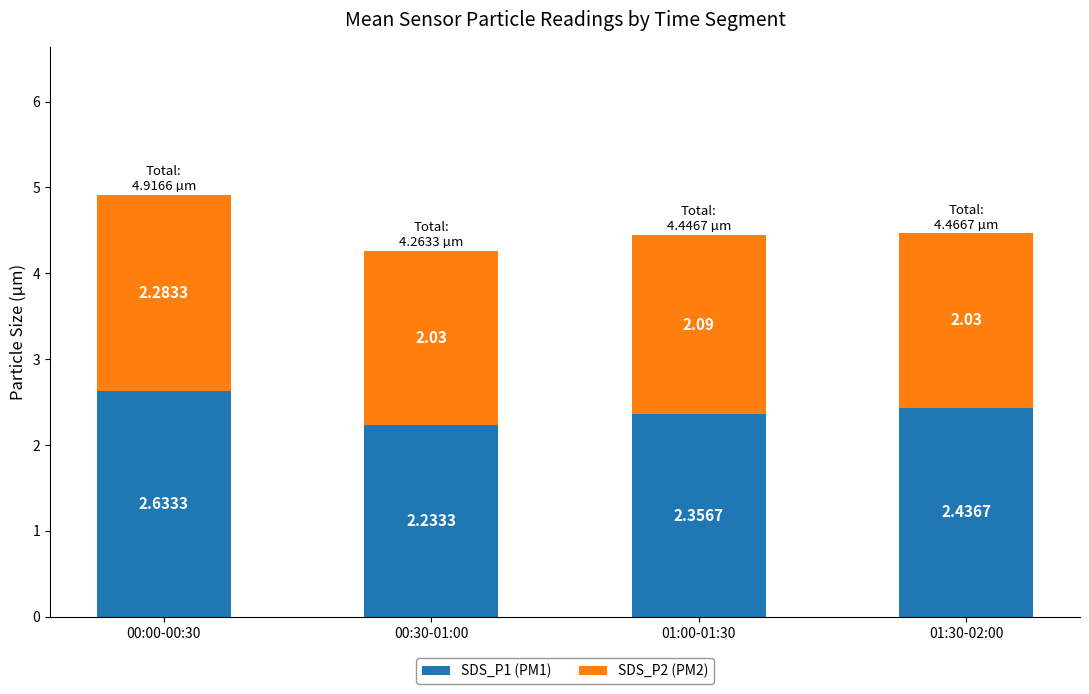

At which category is the sum across all series the highest?

00:00-00:30